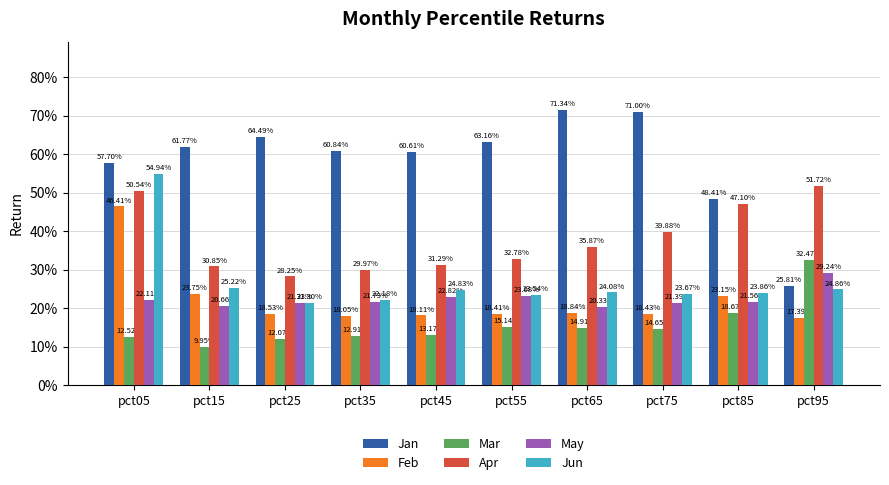

Between pct05 and pct75, which series saw the biggest shift?

Jun